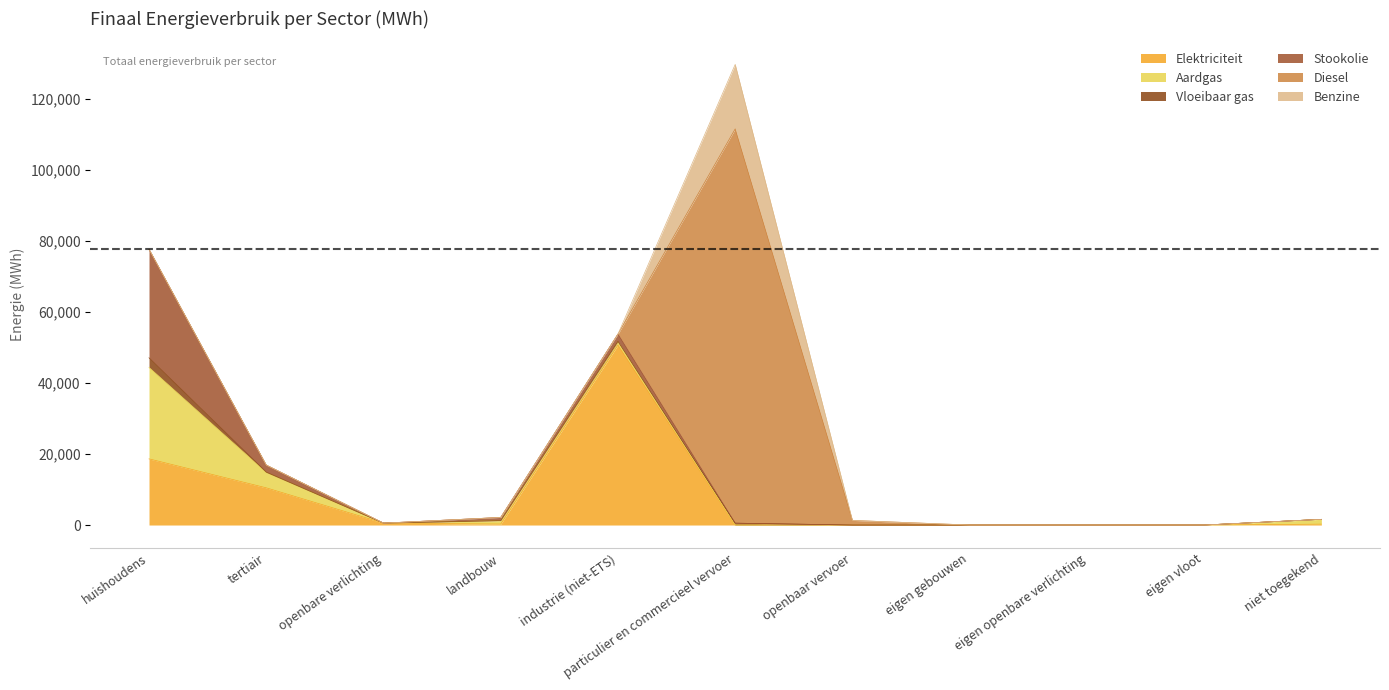

Which category has the highest value in the Elektriciteit series?

industrie (niet-ETS)